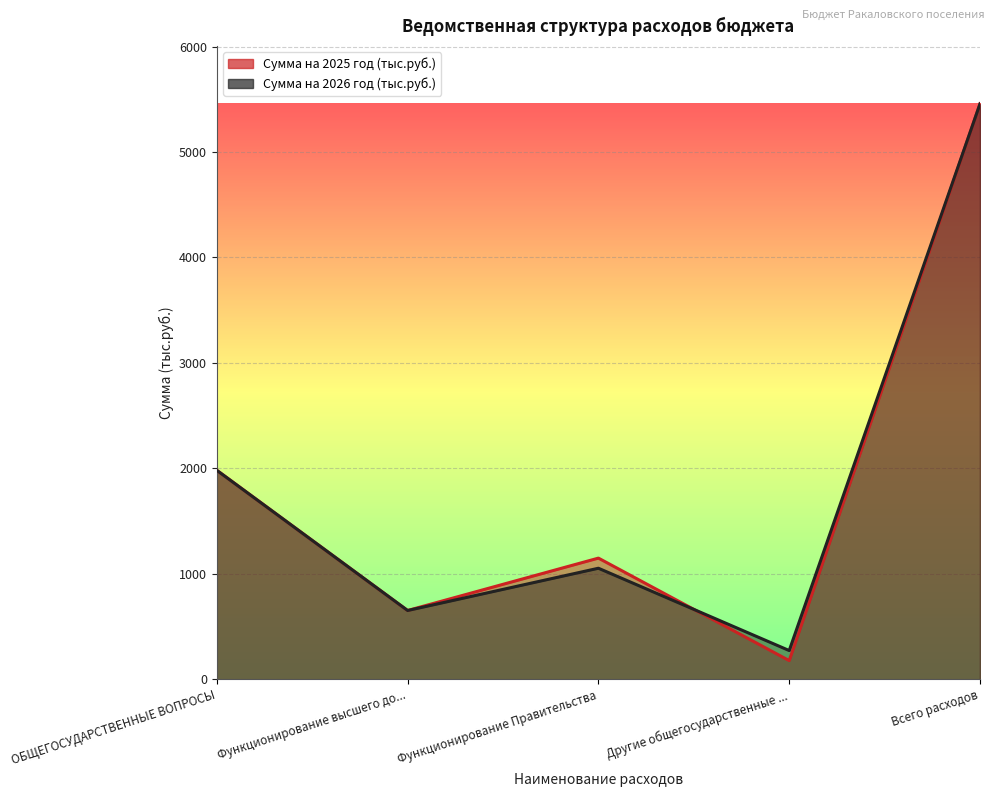

What are all the series names shown in the legend?

Сумма на 2025 год (тыс.руб.), Сумма на 2026 год (тыс.руб.)